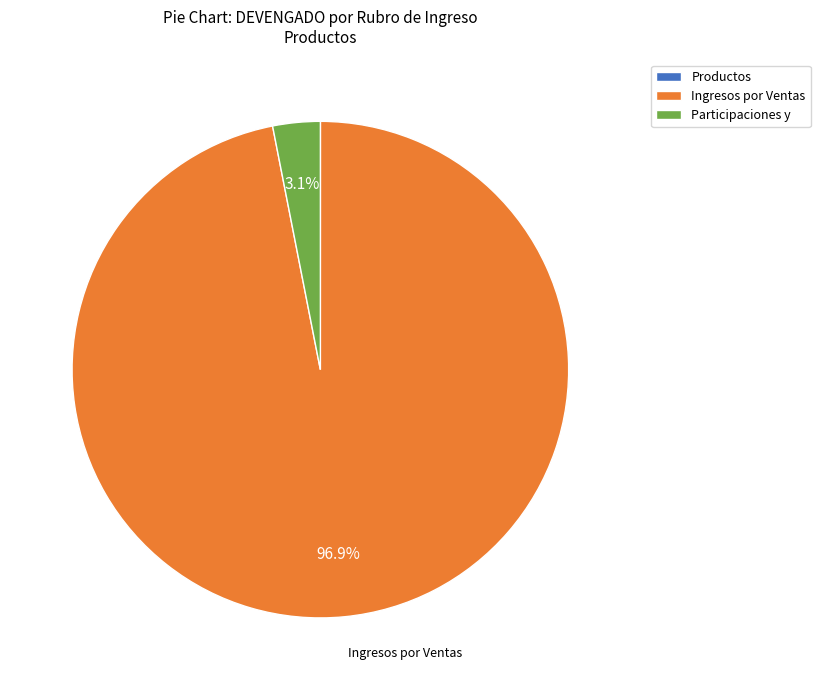

Is the sum of Participaciones y and Ingresos por Ventas greater than half?

Yes